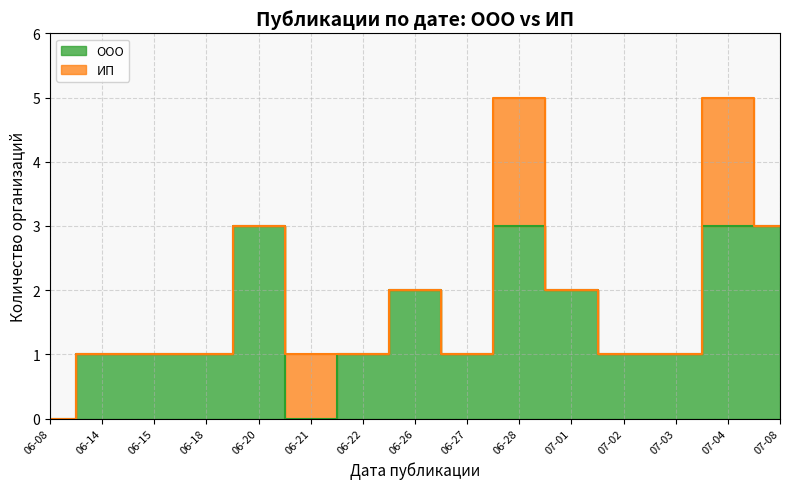

List the labels in order of value, largest first.

06-20, 06-28, 07-04, 07-08, 06-26, 07-01, 06-14, 06-15, 06-18, 06-22, 06-27, 07-02, 07-03, 06-08, 06-21